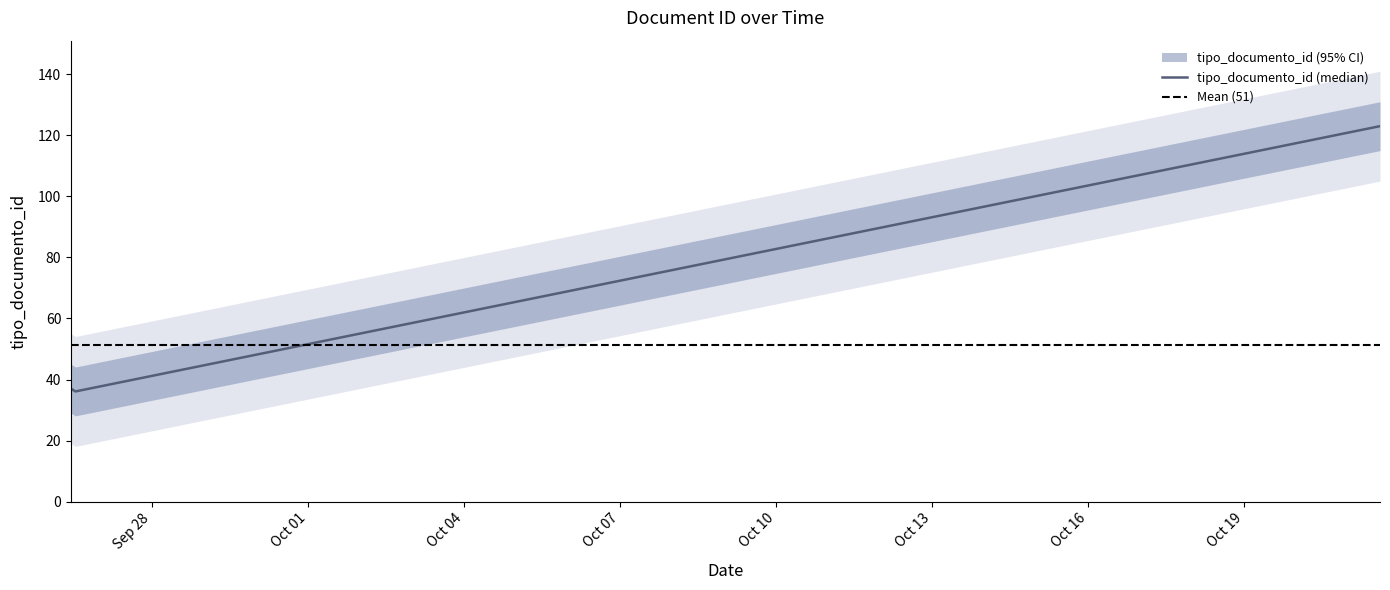

What is the sum of all values?

308